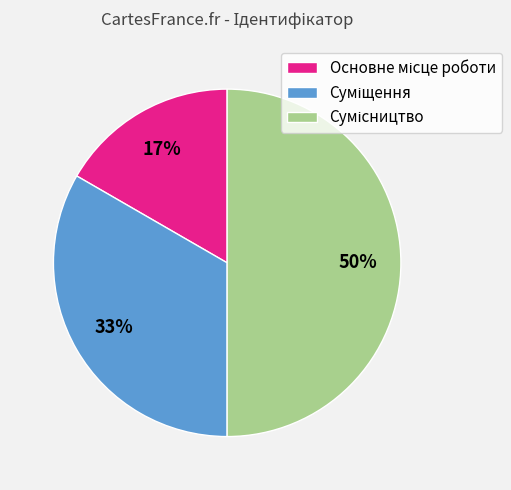

To the nearest percent, what is the average slice percentage?

33%